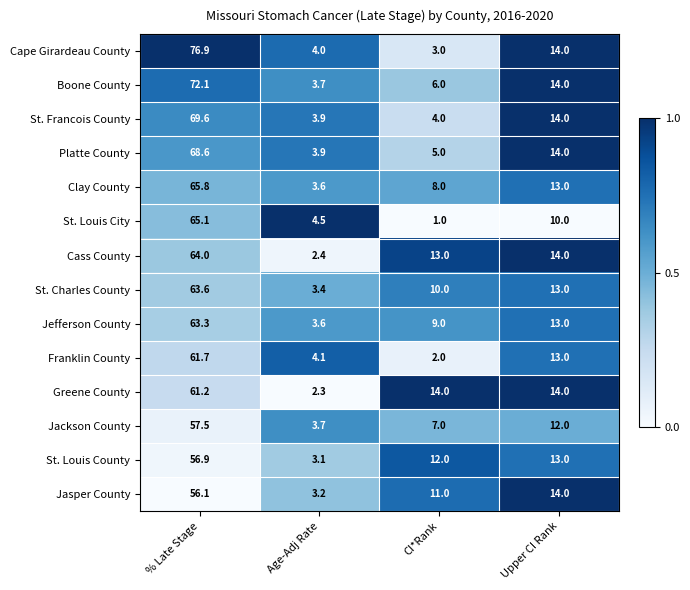

At which category is the sum across all series the highest?

% Late Stage